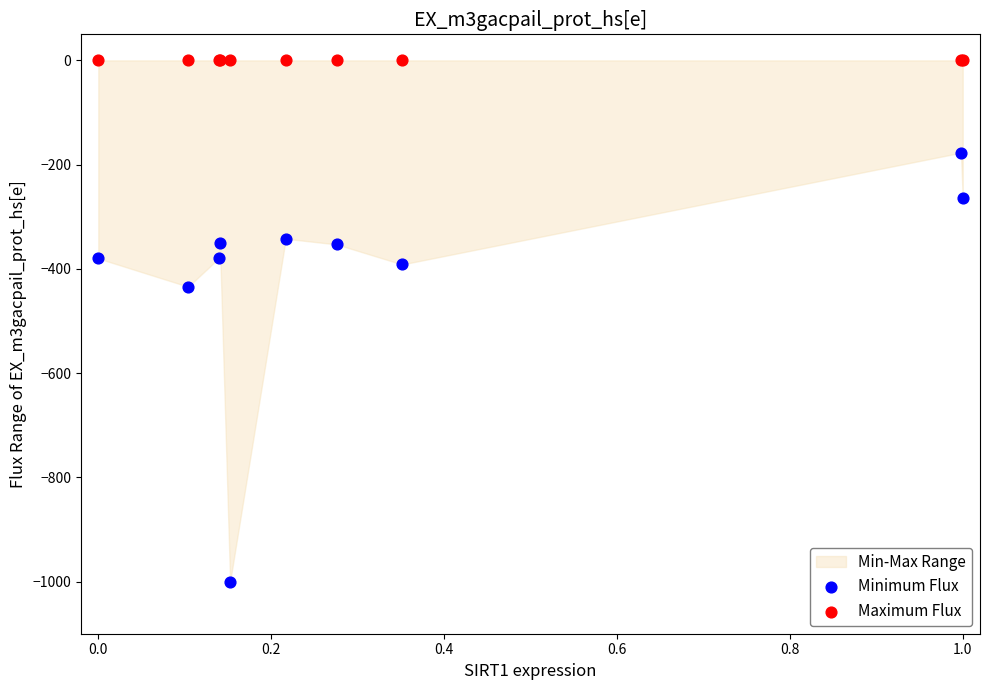

Which series reaches the minimum Y coordinate?

Minimum Flux